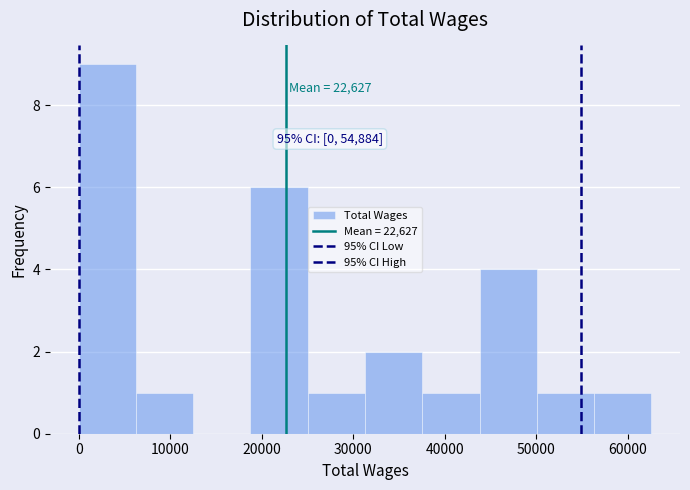

Which range on the x-axis has the tallest bar?

0 to 6000